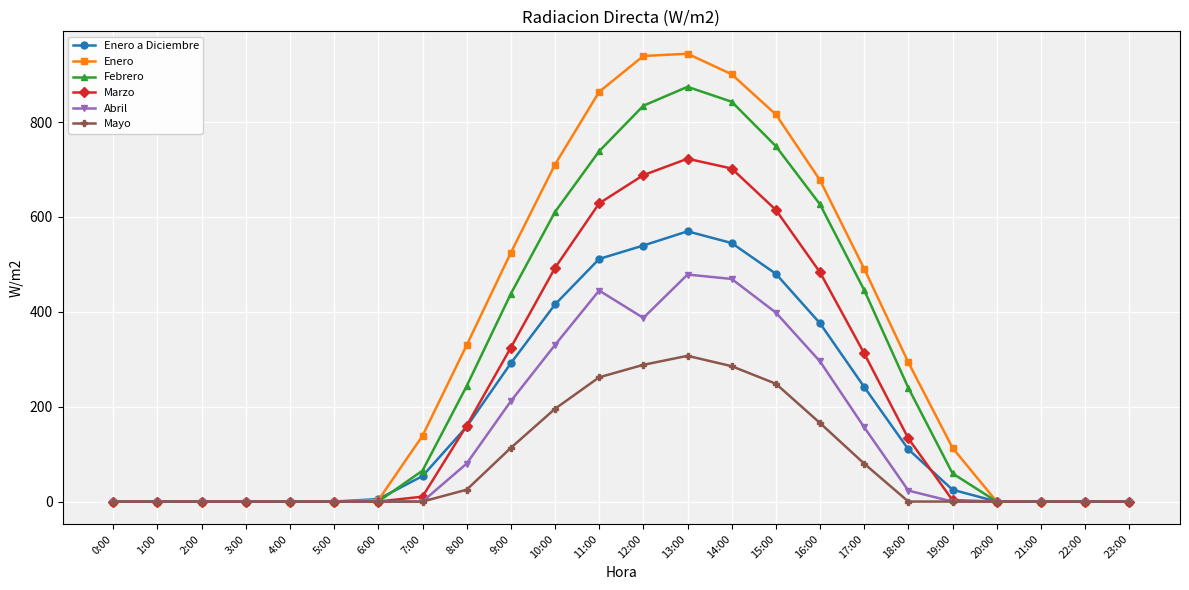

At which category is the sum across all series the highest?

13:00